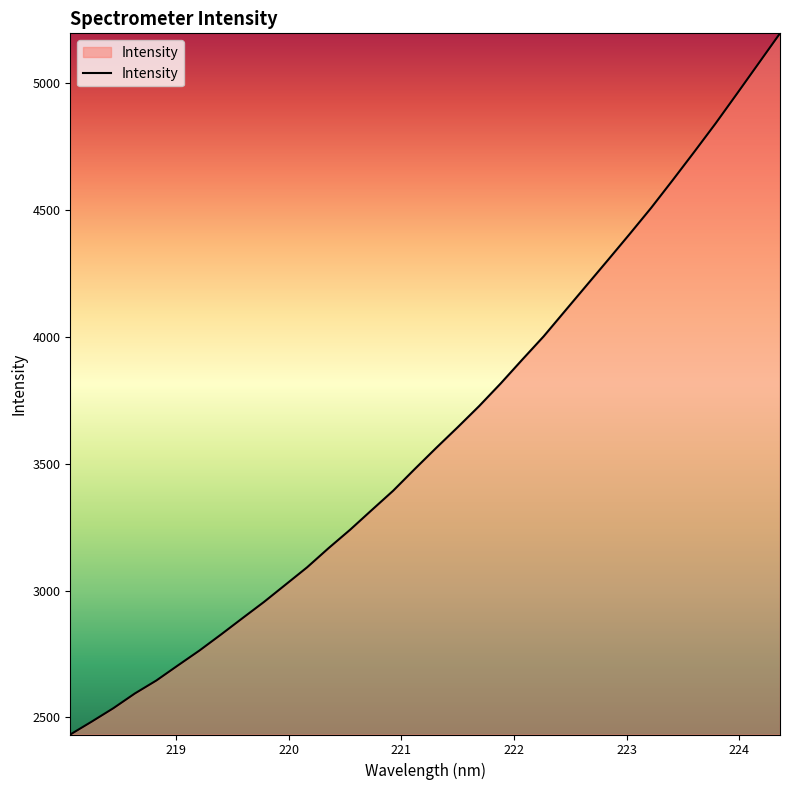

What is the maximum value shown in the chart?

5197.5